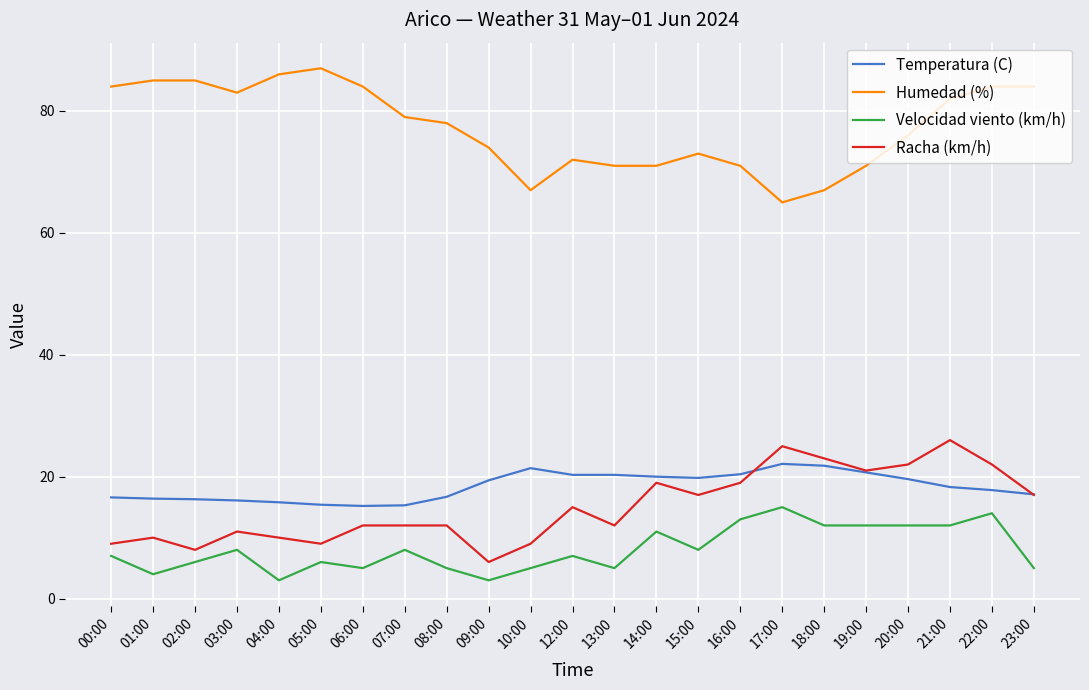

What is the difference between the Humedad (%) values at 21:00 and 02:00?

3.0